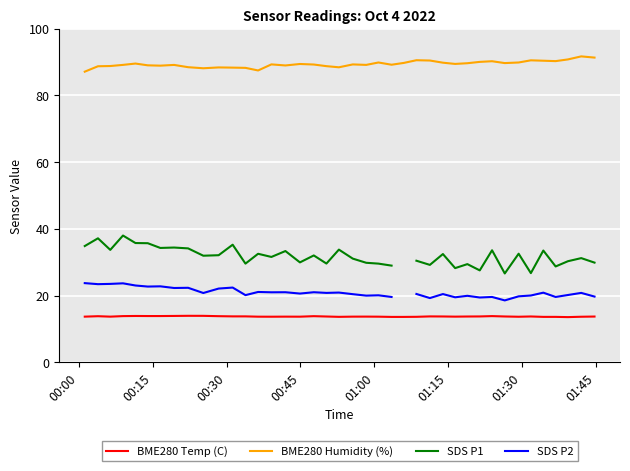

What are all the series names shown in the legend?

BME280 Temp (C), BME280 Humidity (%), SDS P1, SDS P2